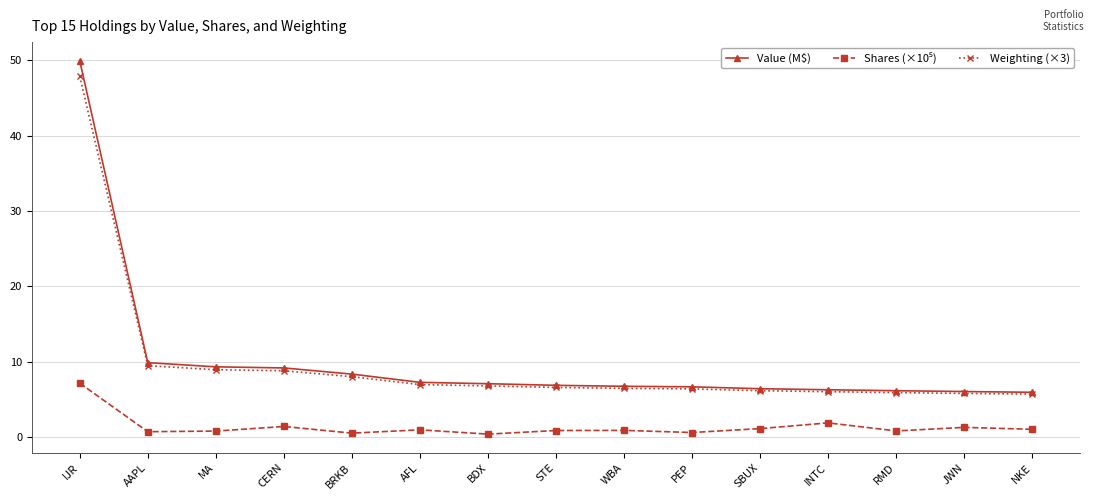

At which category is the sum across all series the highest?

IJR